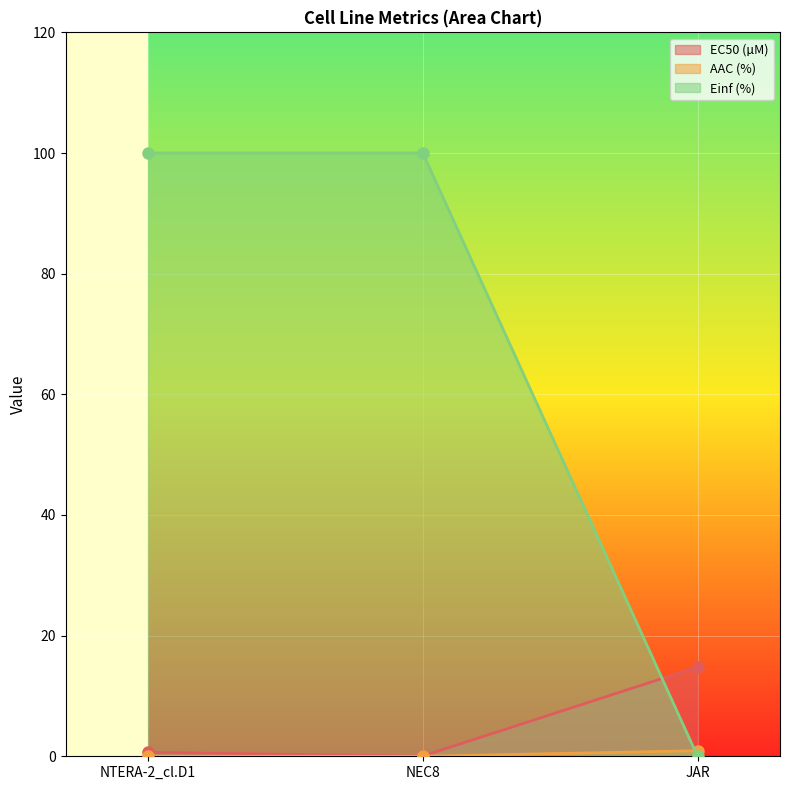

Reading left to right, what are all the values shown in this chart?

EC50 (µM): 0.6	0.0	14.8
AAC (%): 0.0	0.0	0.9
Einf (%): 100.0	100.0	0.0